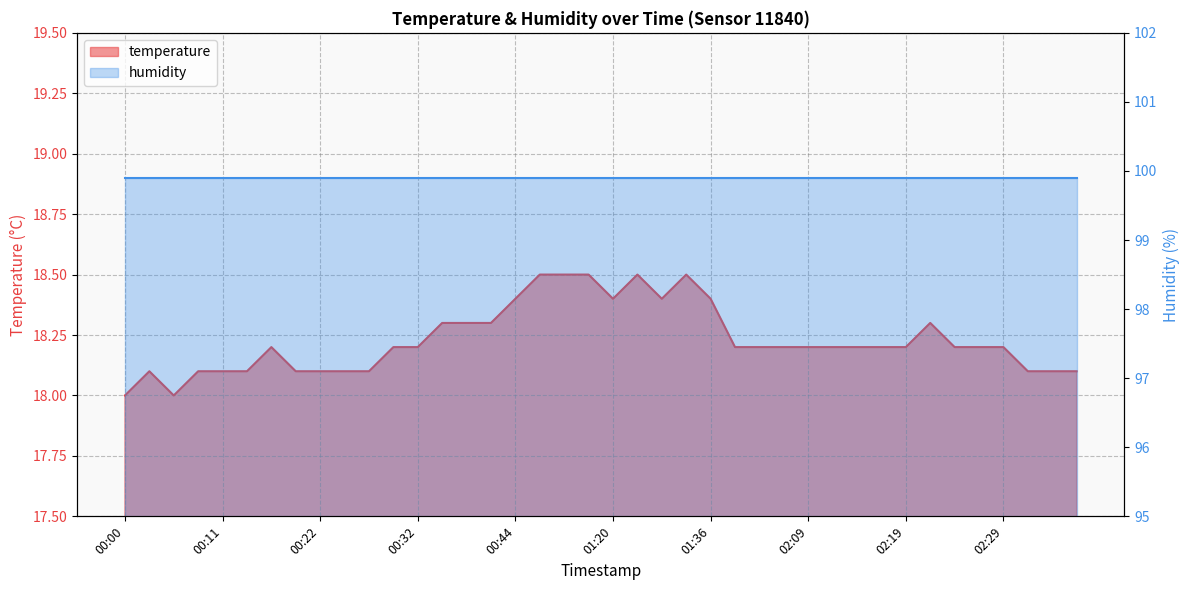

Count the number of values greater than 18.

38